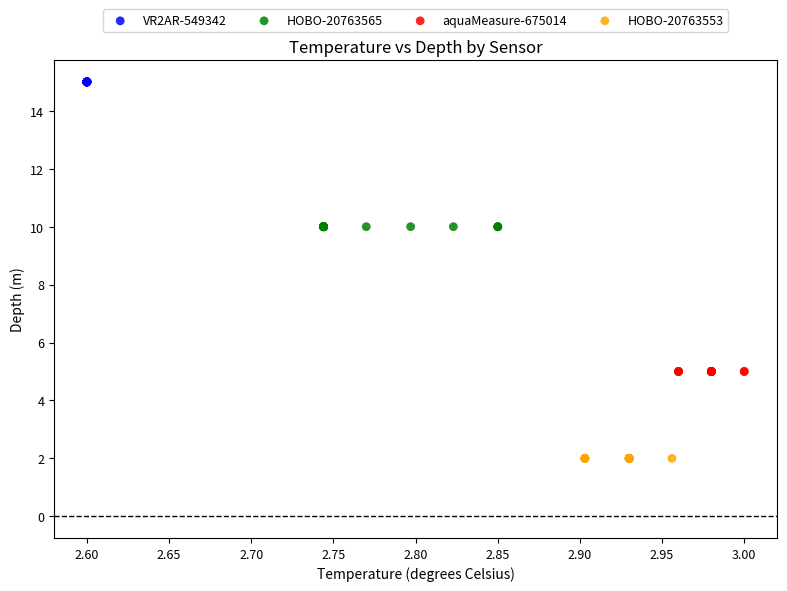

Which series reaches the maximum Y coordinate?

VR2AR-549342